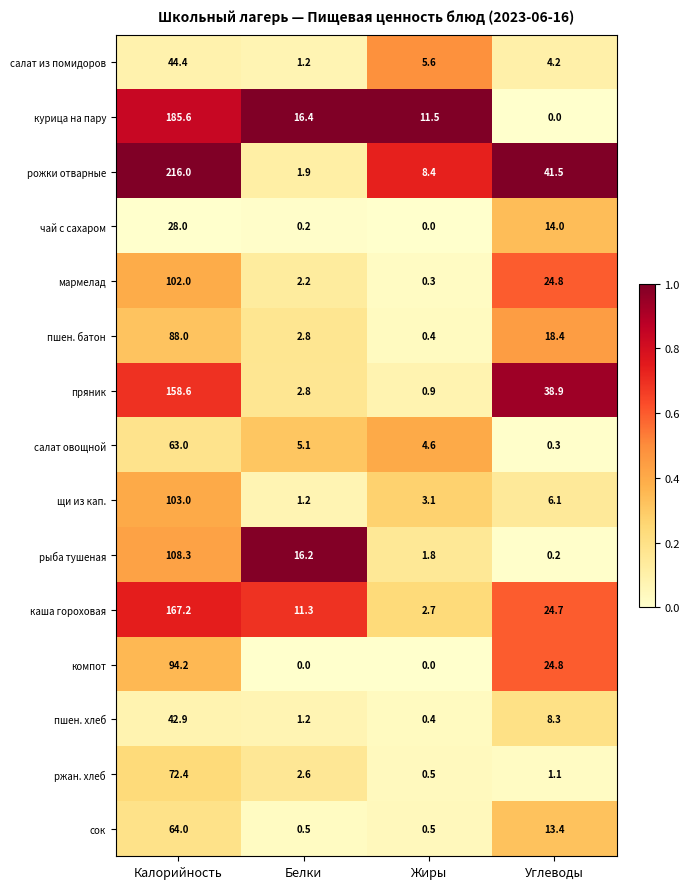

The value of компот at Жиры is 0.0. True or false?

True